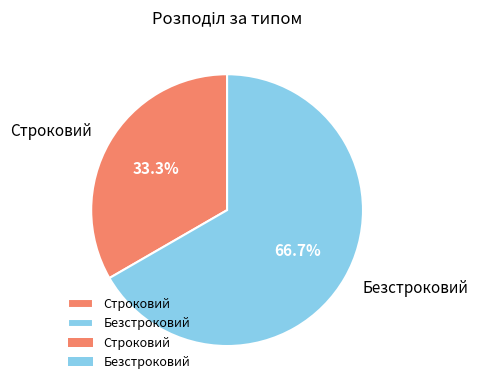

To the nearest percent, what is the difference between the Строковий and Безстроковий slice percentages?

33%